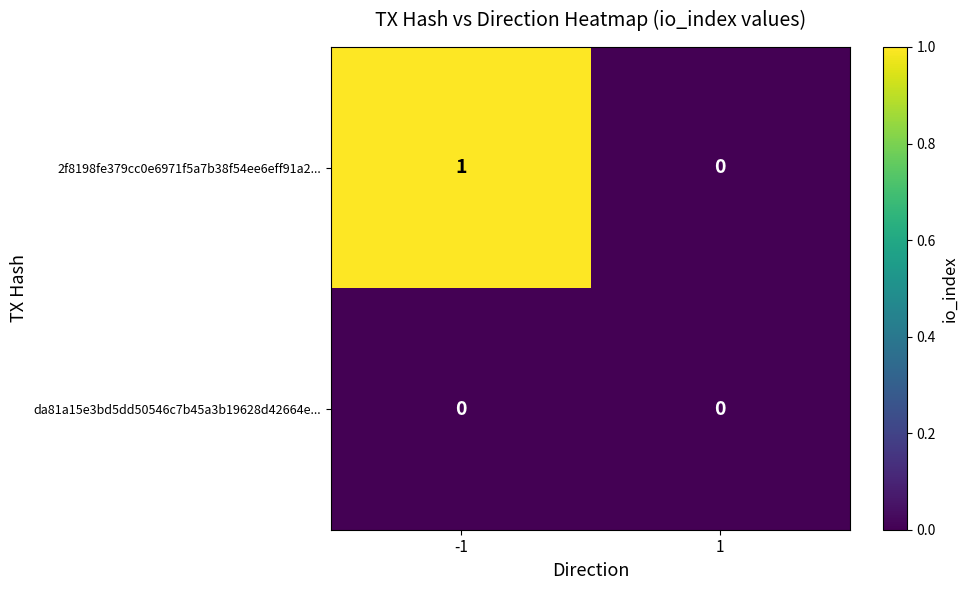

Reading left to right, extract all data points from this chart.

2f8198fe379cc0e6971f5a7b38f54ee6eff91a2...: 1	0
da81a15e3bd5dd50546c7b45a3b19628d42664e...: 0	0